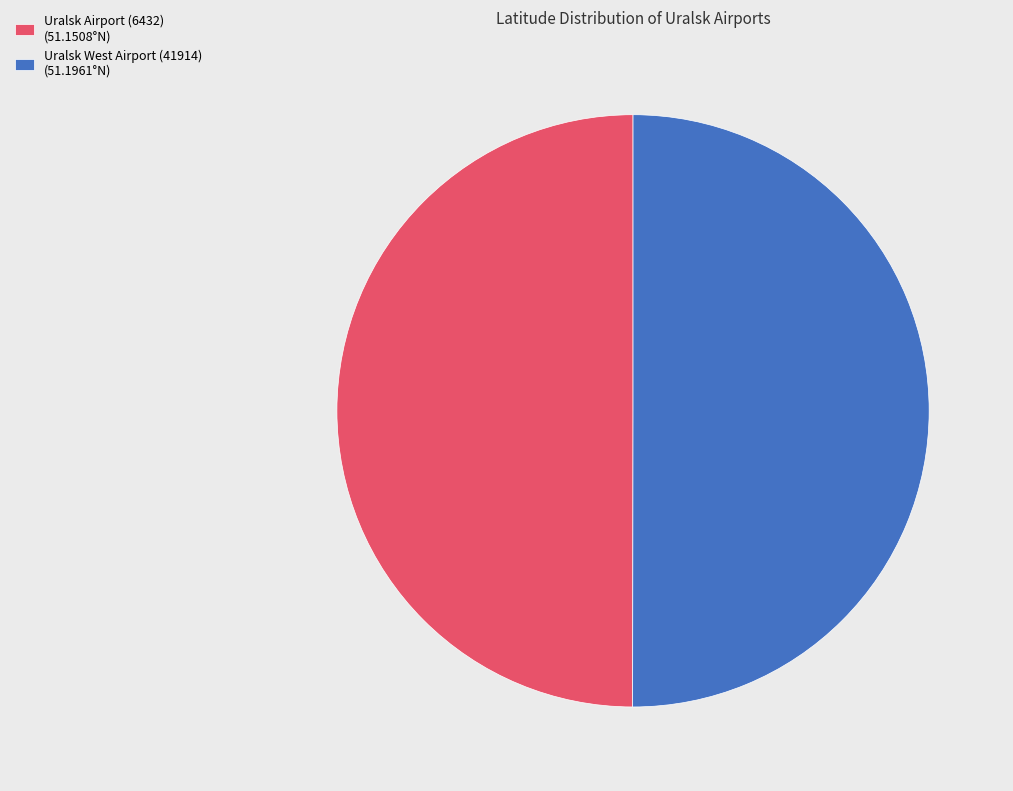

Approximately how many times larger is the value at Uralsk Airport (6432) (51.1508°N) compared to Uralsk West Airport (41914) (51.1961°N)?

1.0